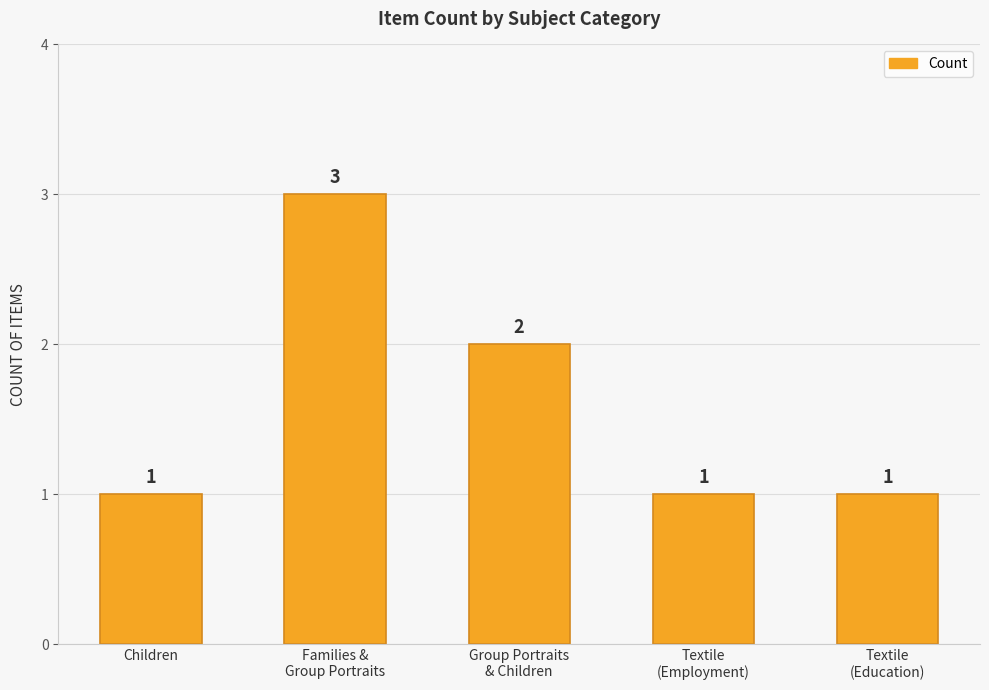

What is the change in value from Group Portraits
& Children to Textile
(Employment)?

-1